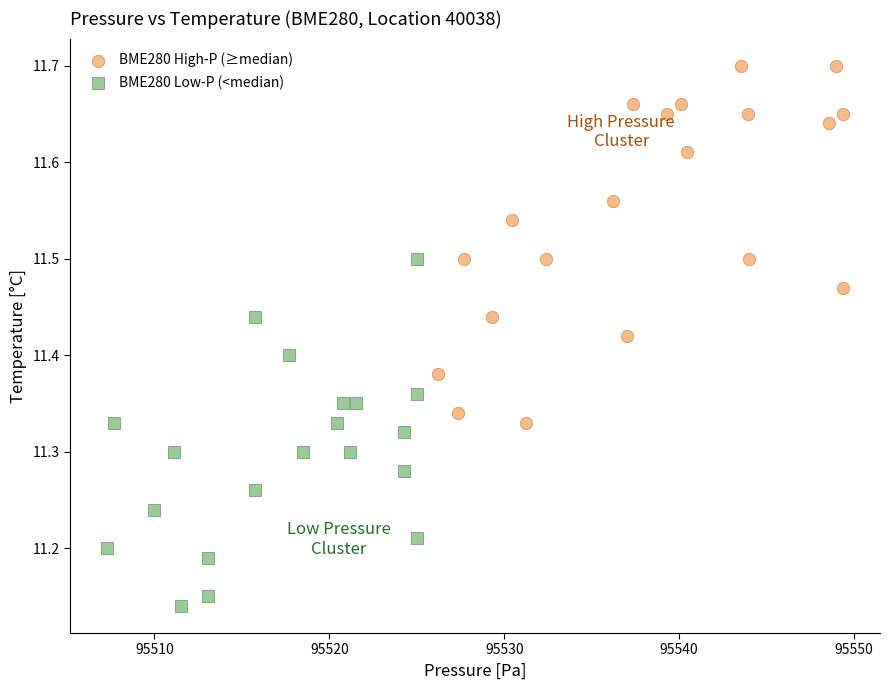

What are all the series names shown in the legend?

BME280 High-P (≥median), BME280 Low-P (<median)